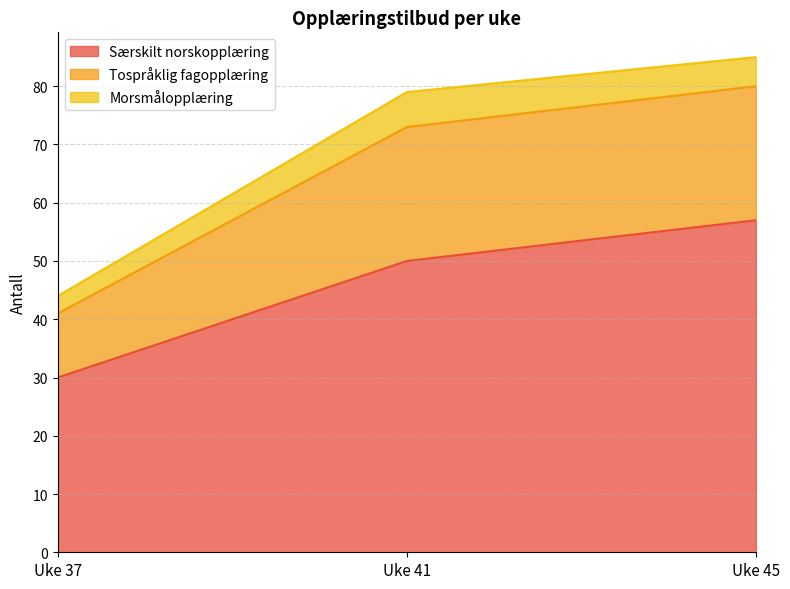

True or false: Særskilt norskopplæring has a value of 35 at Uke 45.

False